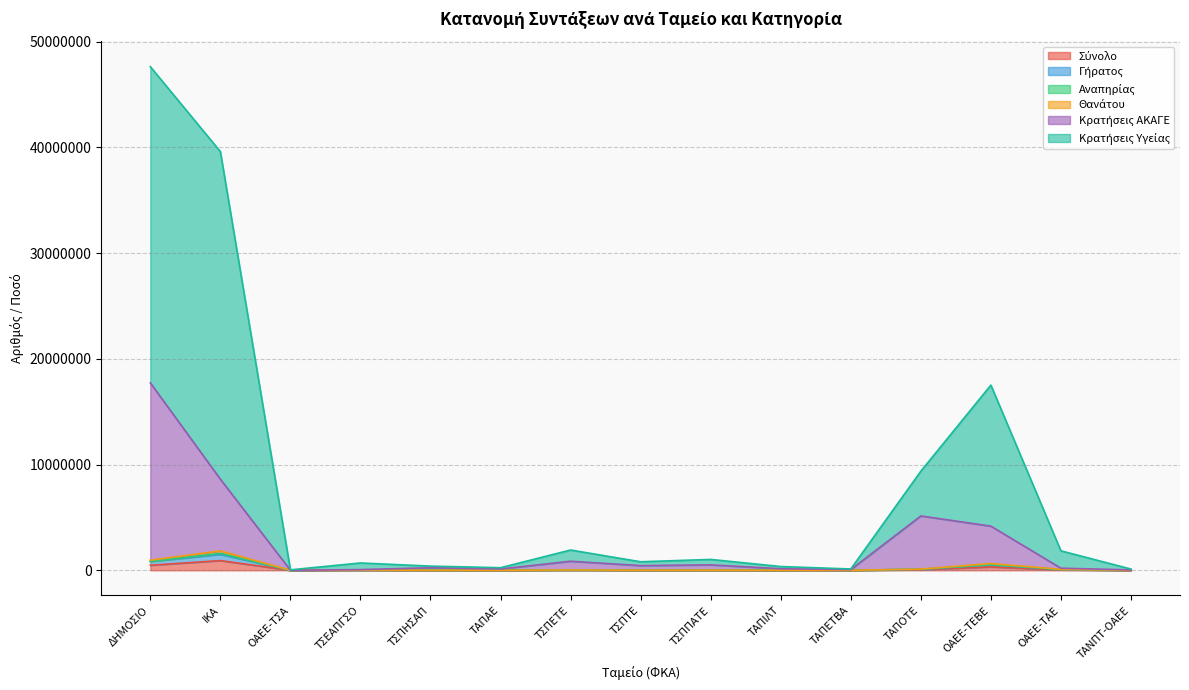

At which category is the sum across all series the highest?

ΔΗΜΟΣΙΟ